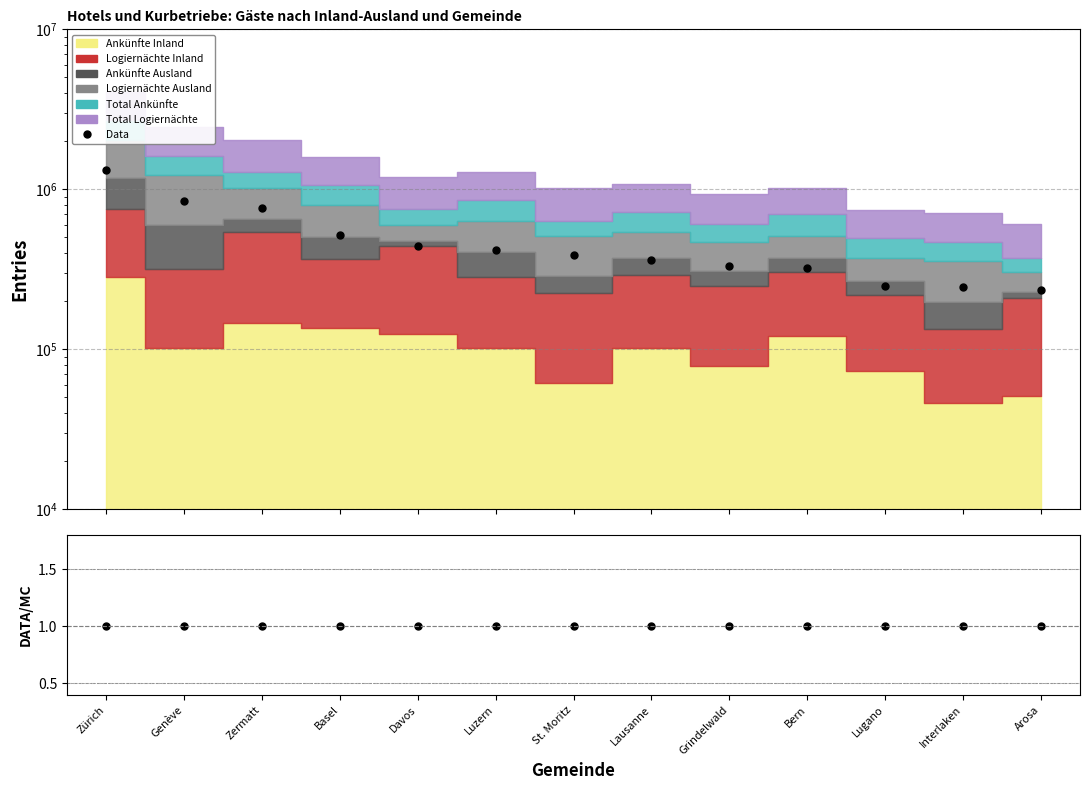

What is the label of the 12th point from the left?

Interlaken